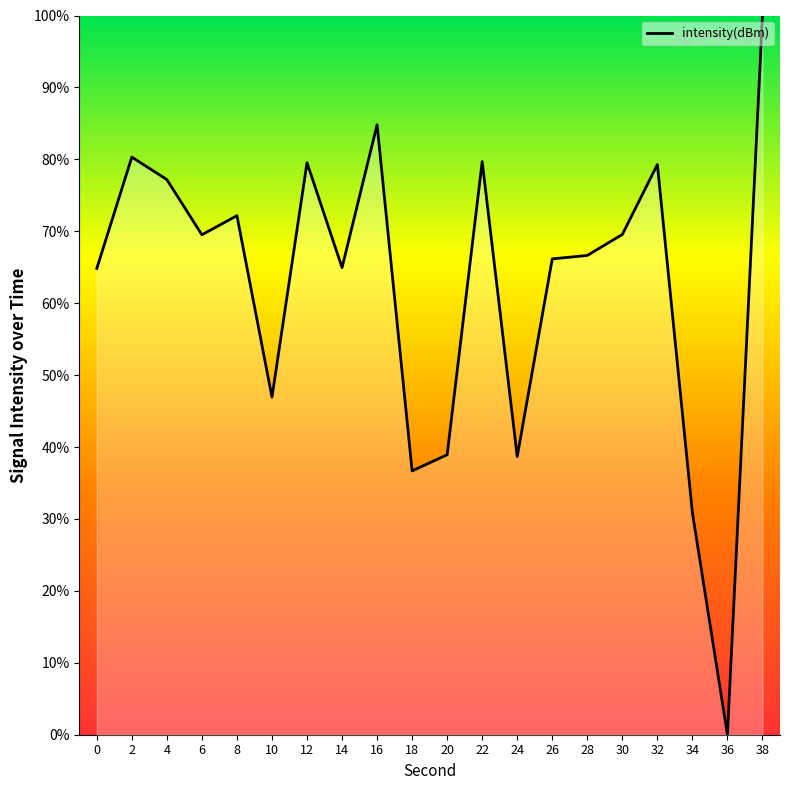

Between 2 and 28, which is larger?

2